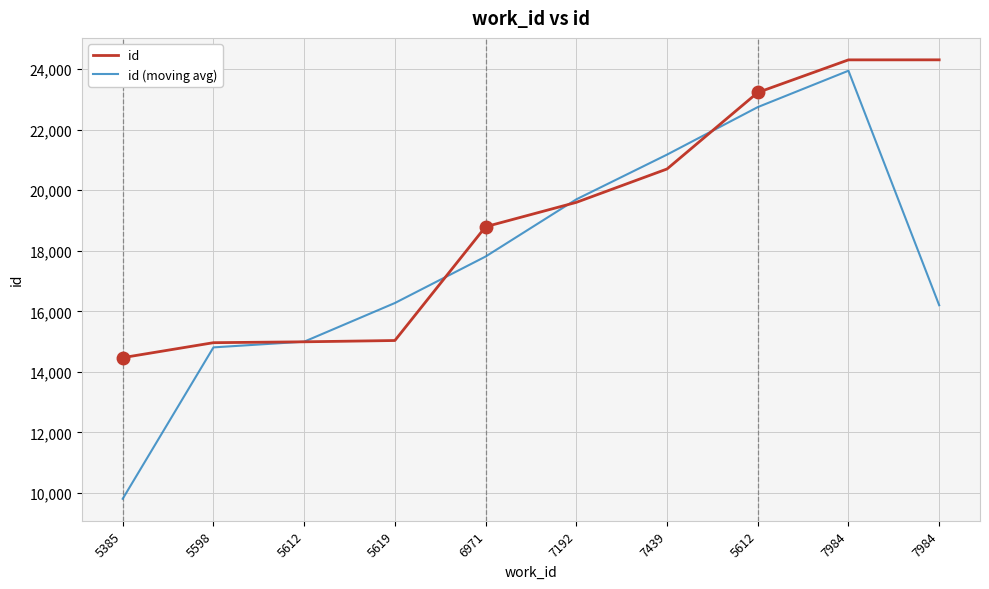

Rank the series by their average value, from highest to lowest.

id, id (moving avg)